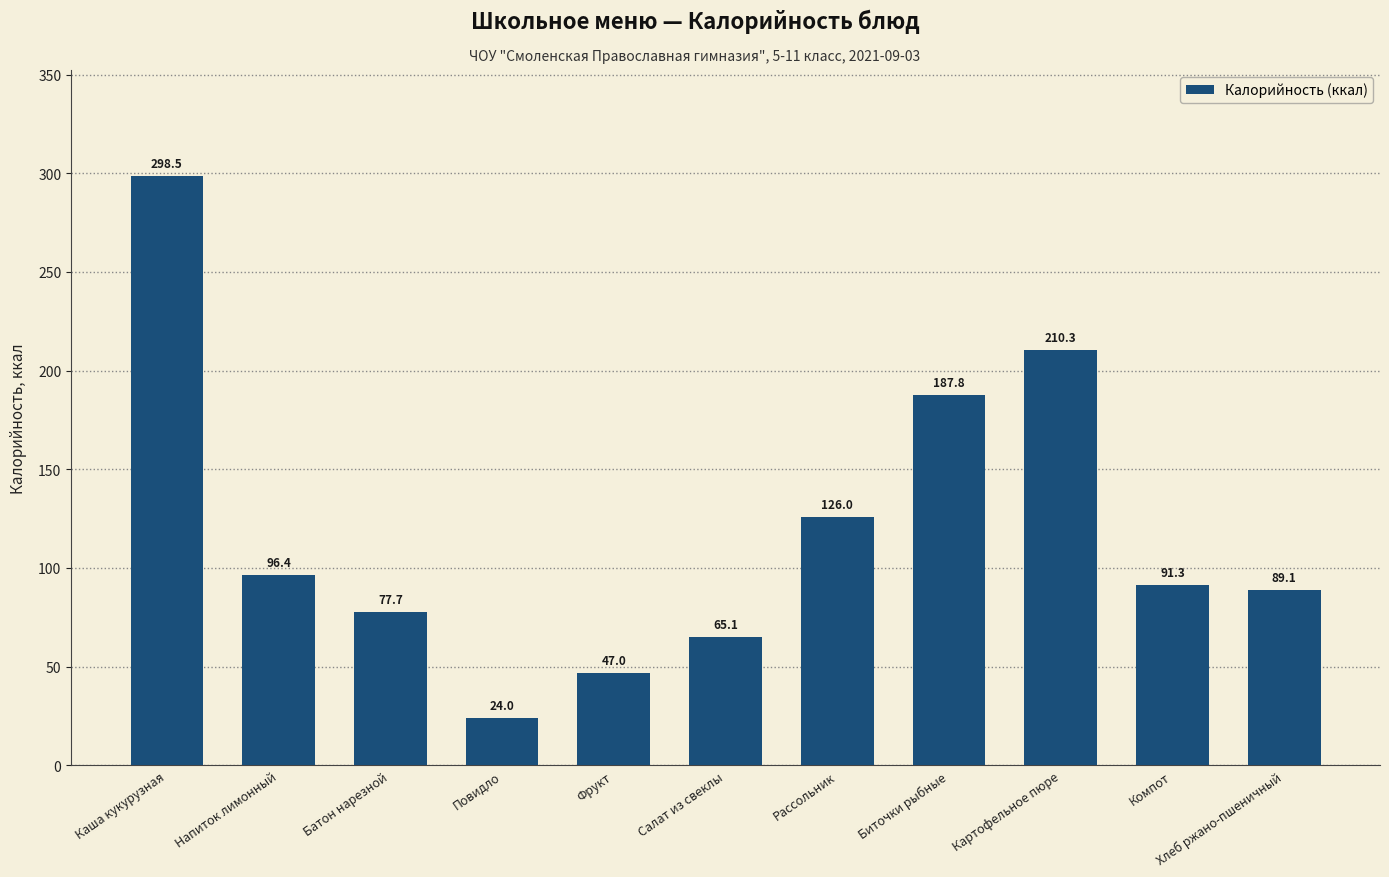

What is the ratio of the value at Картофельное пюре to the value at Хлеб ржано-пшеничный?

2.4